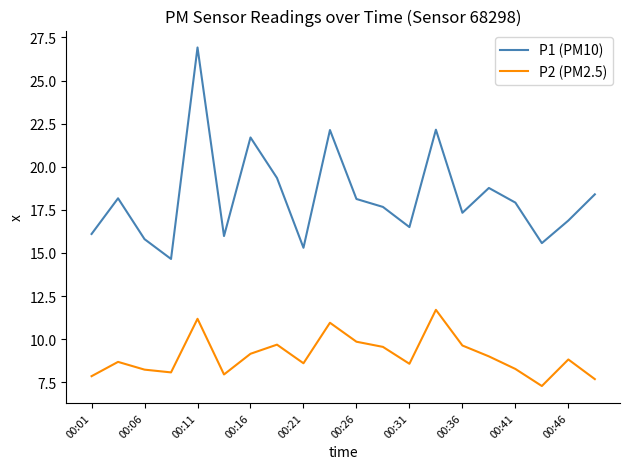

What is the smallest value displayed?

7.3